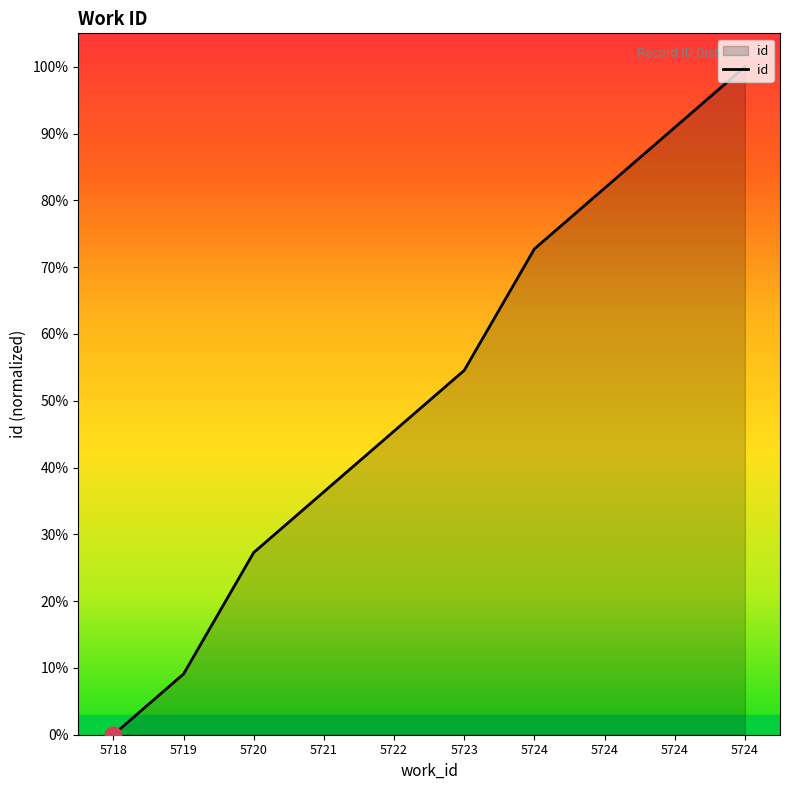

How many lines are shown in the chart?

1